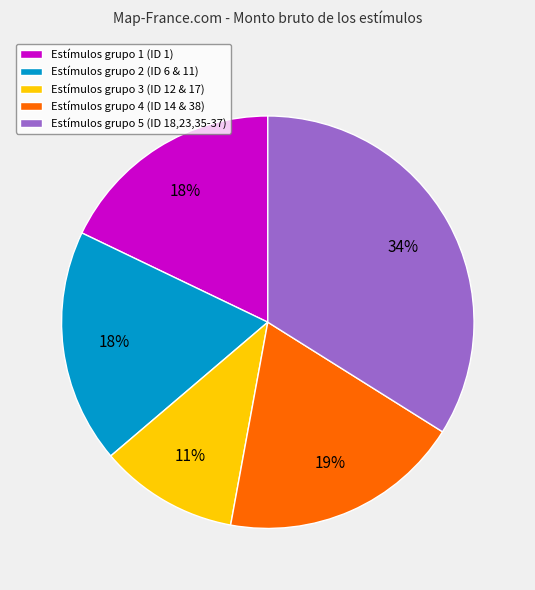

Is the sum of Estímulos grupo 3 (ID 12 & 17) and Estímulos grupo 2 (ID 6 & 11) greater than half?

No